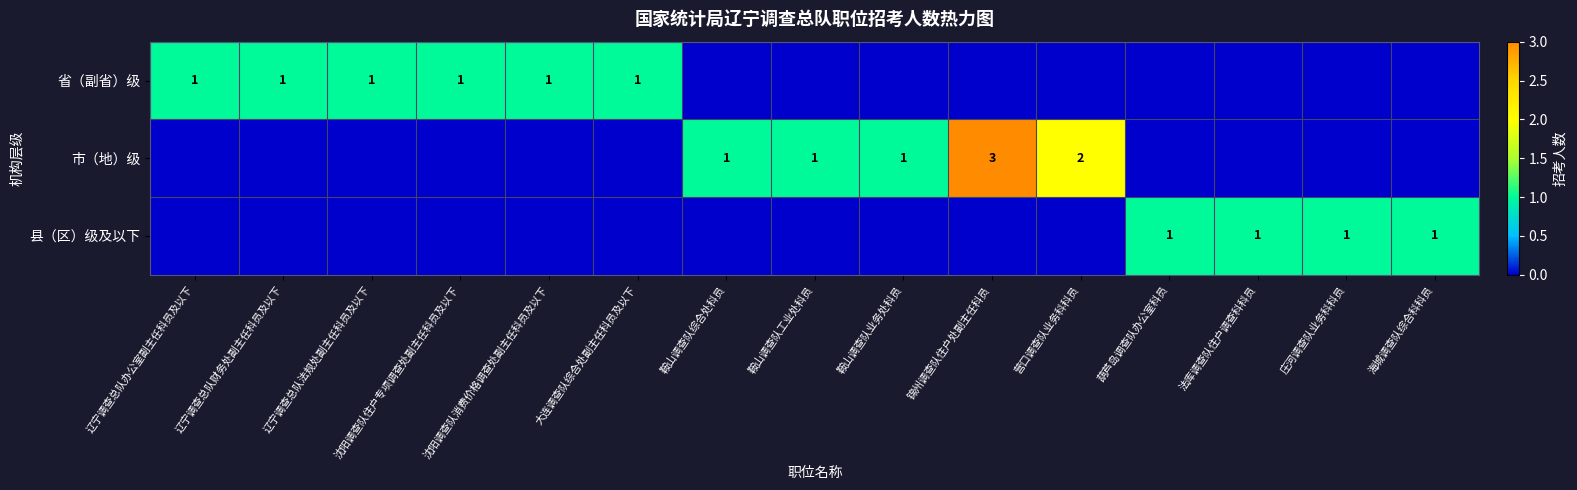

Which label corresponds to the smallest value in the chart?

鞍山调查队综合处科员